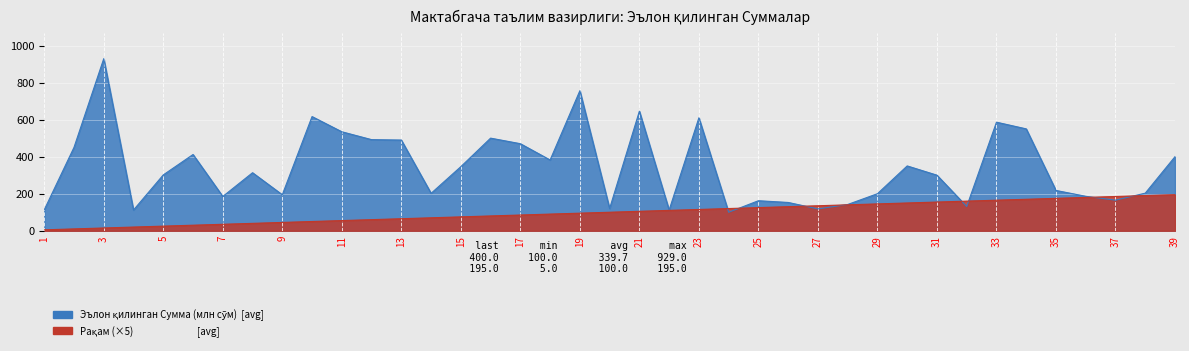

Reading left to right, extract all data points from this chart.

Эълон қилинган Сумма: 113.0	450.0	929.0	112.0	301.5	411.6	185.1	313.3	194.4	616.4	534.4	491.9	489.7	202.0	346.0	500.0	470.0	382.0	756.0	120.2	645.5	111.9	609.8	100.0	162.1	152.8	118.1	141.8	200.0	350.0	300.0	131.0	586.1	550.0	217.6	186.0	165.1	203.0	400.0
Рақам: 5.0	10.0	15.0	20.0	25.0	30.0	35.0	40.0	45.0	50.0	55.0	60.0	65.0	70.0	75.0	80.0	85.0	90.0	95.0	100.0	105.0	110.0	115.0	120.0	125.0	130.0	135.0	140.0	145.0	150.0	155.0	160.0	165.0	170.0	175.0	180.0	185.0	190.0	195.0